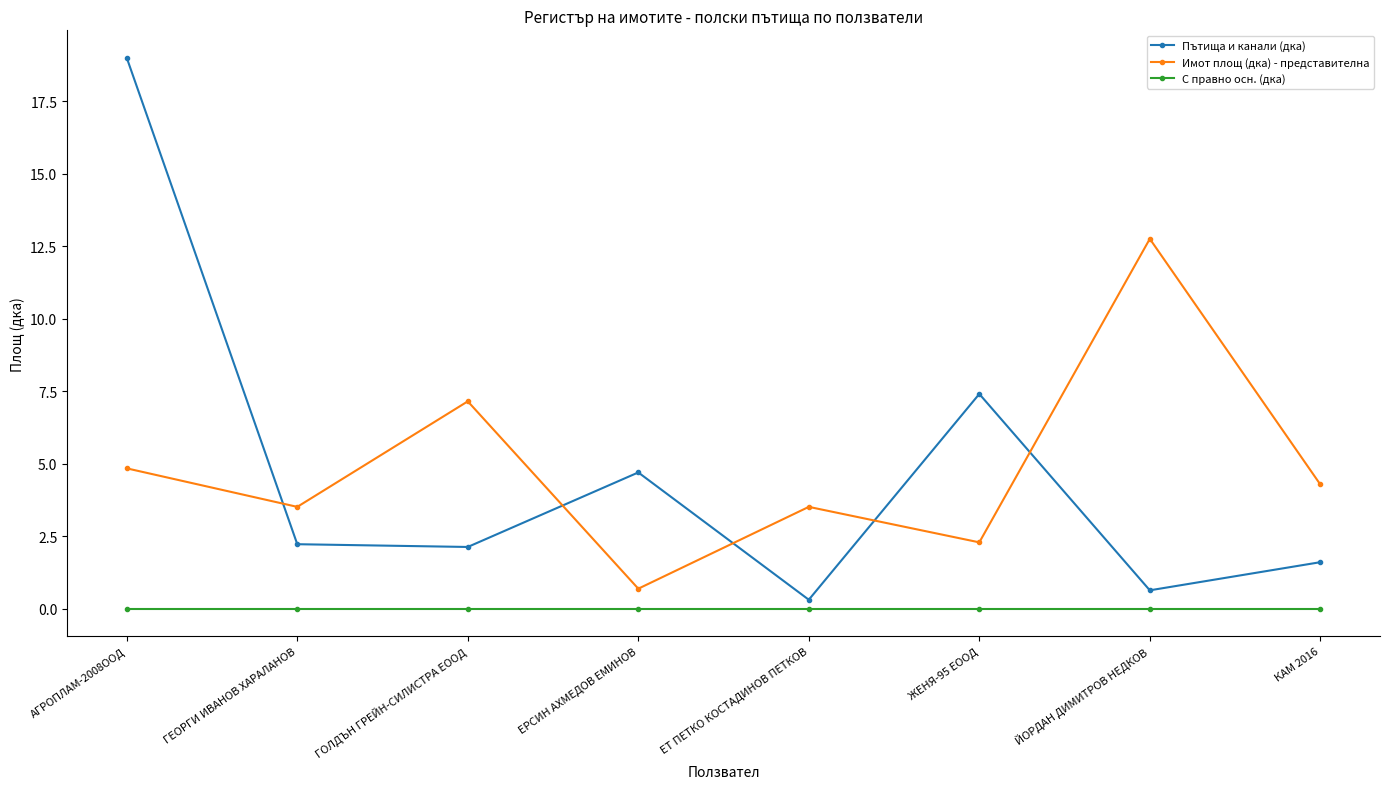

What is the difference between the highest and lowest values at ГОЛДЪН ГРЕЙН-СИЛИСТРА ЕООД?

7.2